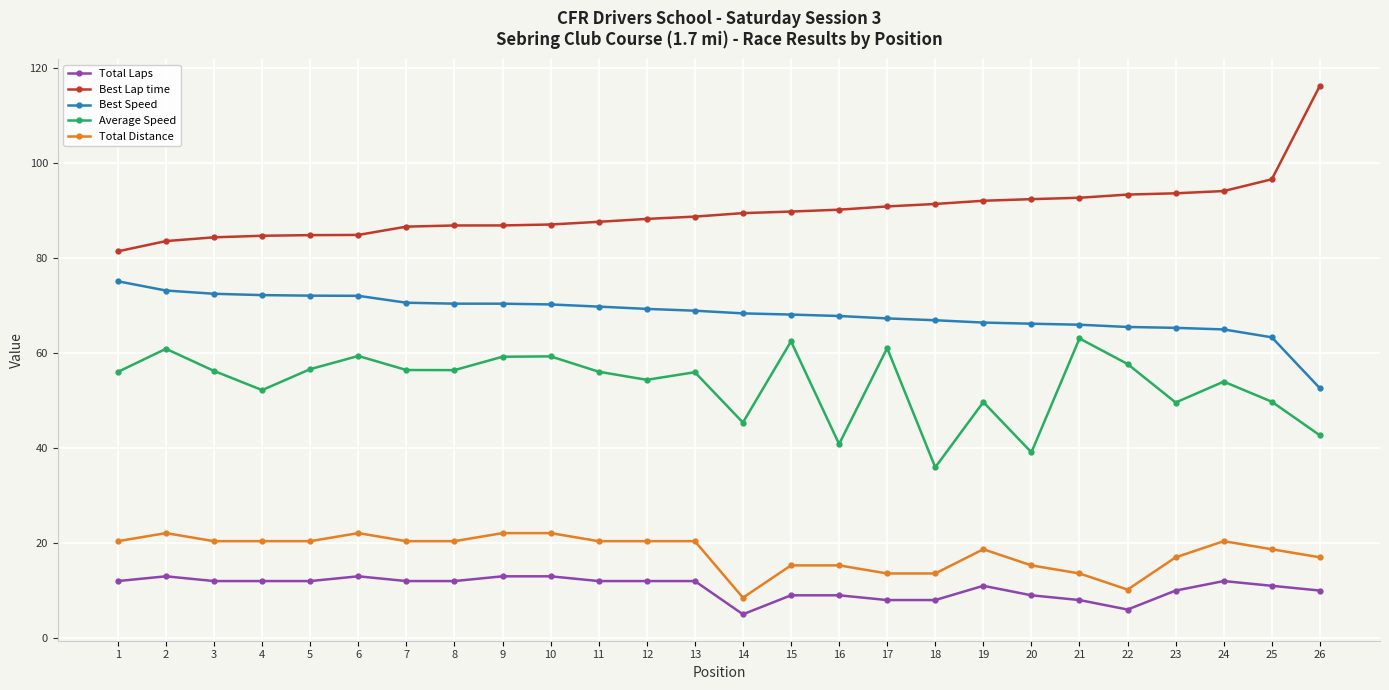

At which label is Best Lap time closest to 98?

25